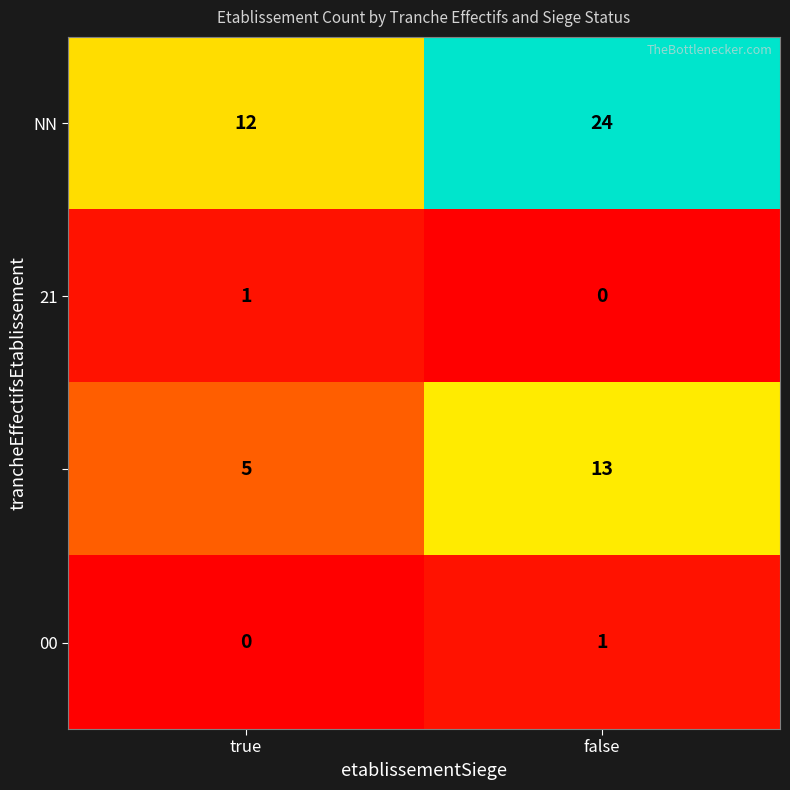

What is the total value across all series at false?

38